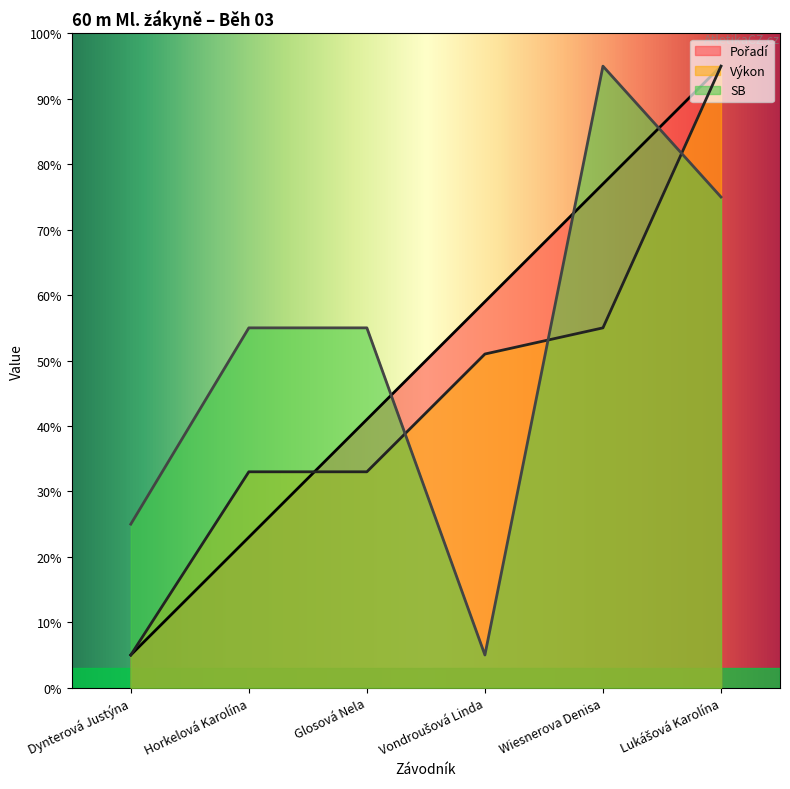

True or false: Pořadí has more than 1 interior local peaks.

False